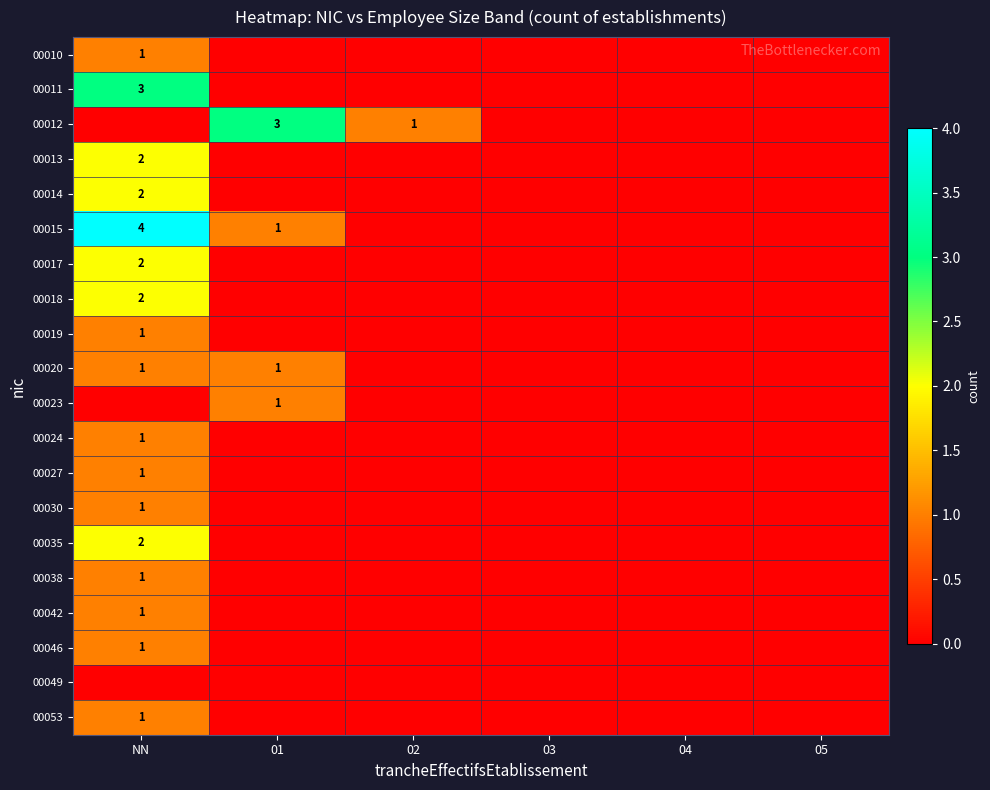

Is it true that 00024 equals 2 at NN?

False